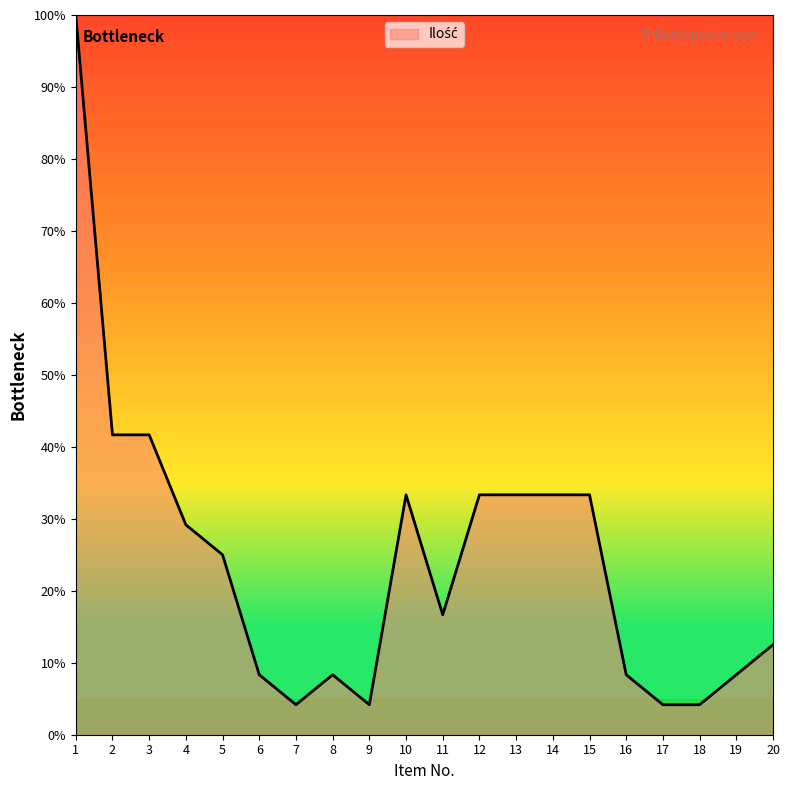

What is the average value?

24.2